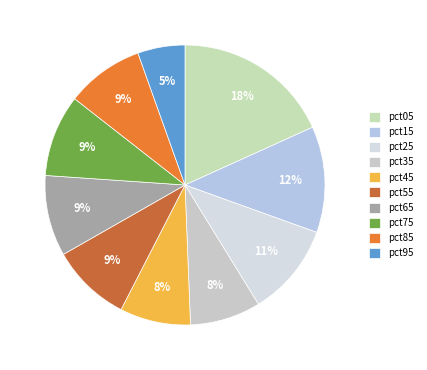

Between pct55 and pct25, which is larger?

pct25